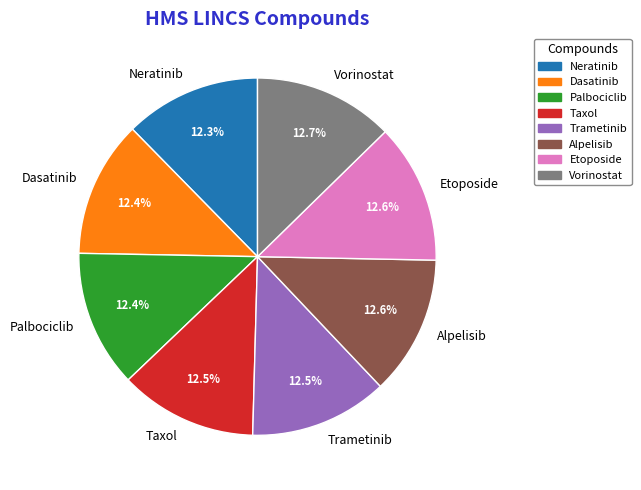

To the nearest percent, what is the combined percentage of Dasatinib and Neratinib?

25%